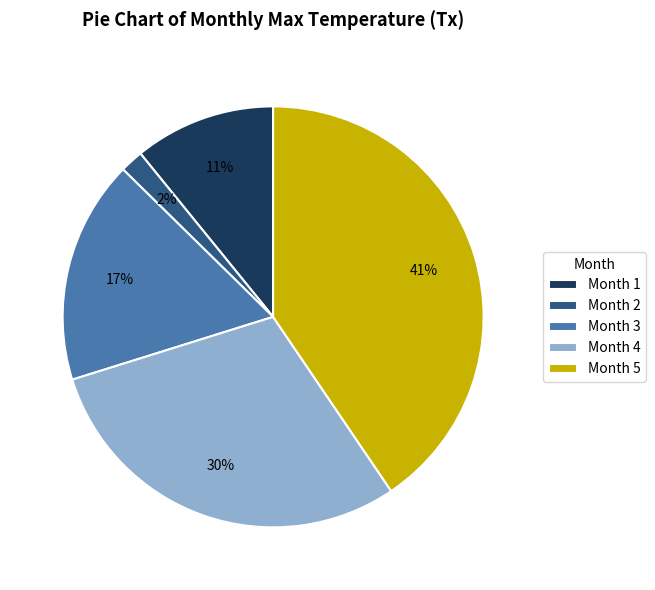

Do Month 1 and Month 3 together represent more than half of the pie?

No